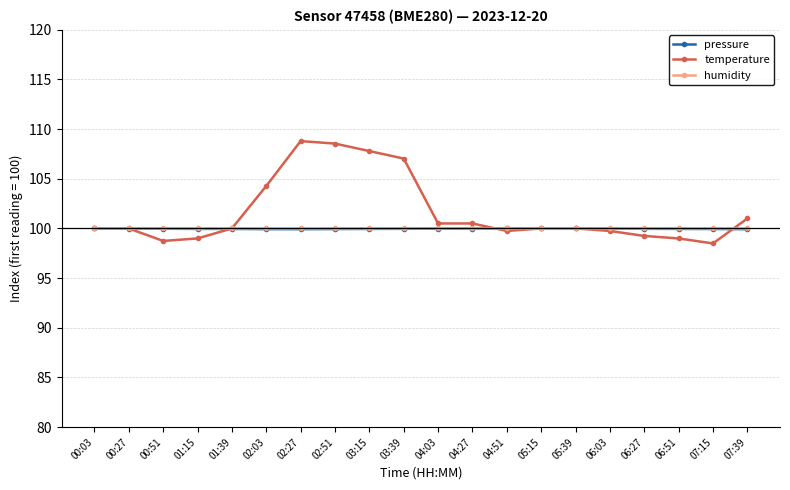

What is the sum of all pressure values?

1999.3